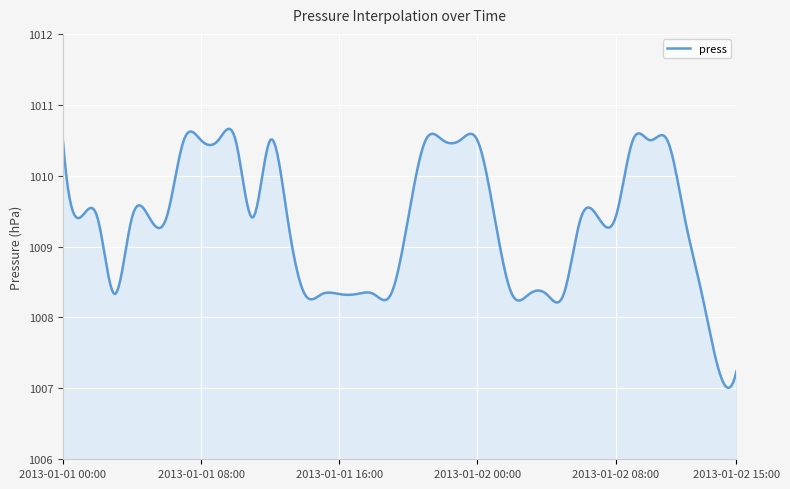

What is the difference between the maximum and minimum values?

3.7